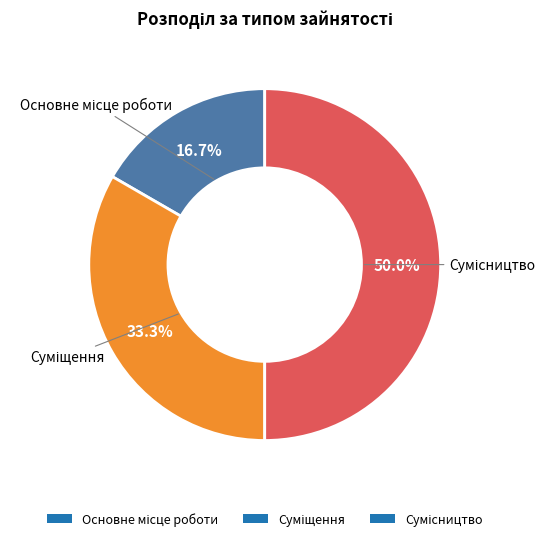

How many segments does this pie chart have?

3